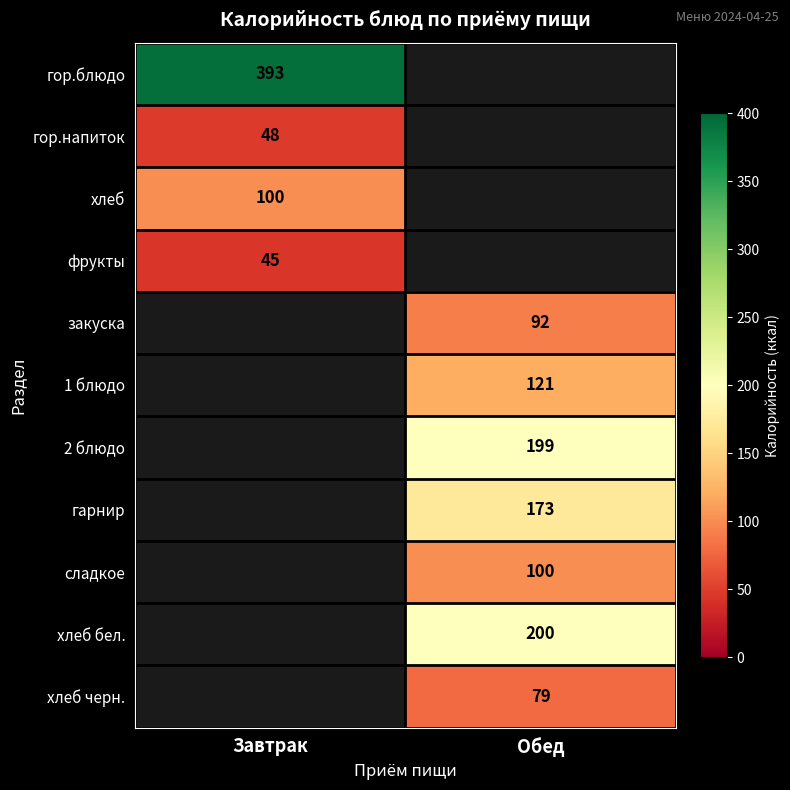

True or false: 2 блюдо has a value of 199 at Обед.

True